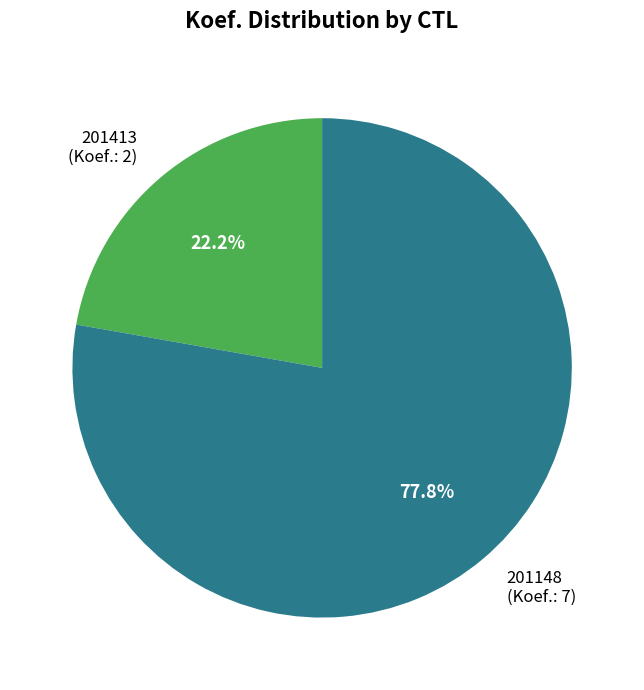

Combined, do 201413 and 201148 account for over 50%?

Yes